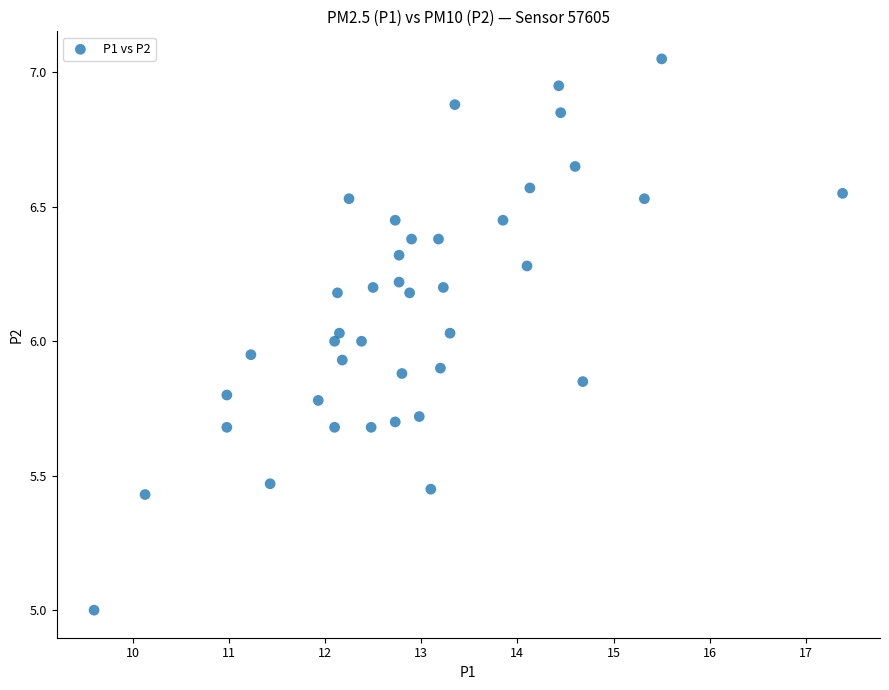

What is the range of X values (max minus min)?

7.8